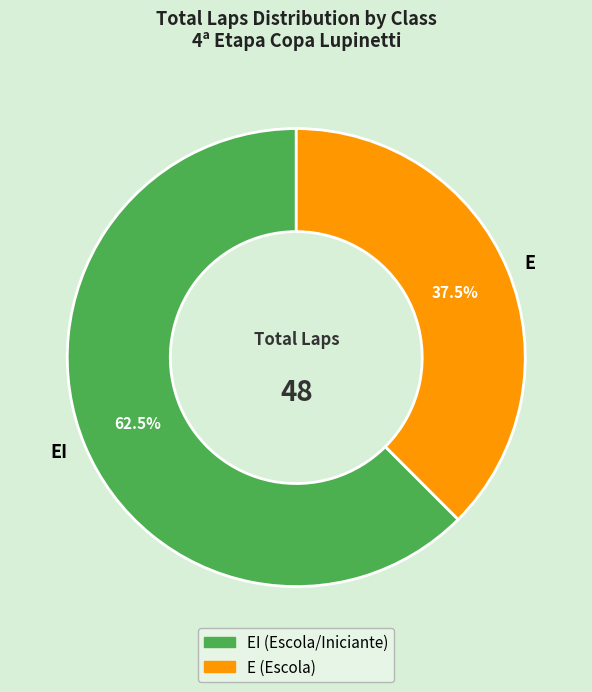

To the nearest percent, what is the average slice percentage?

50%